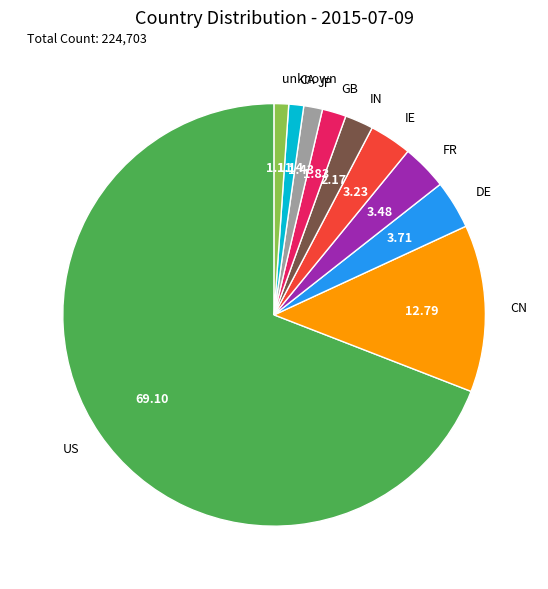

Is US the majority of the pie?

Yes